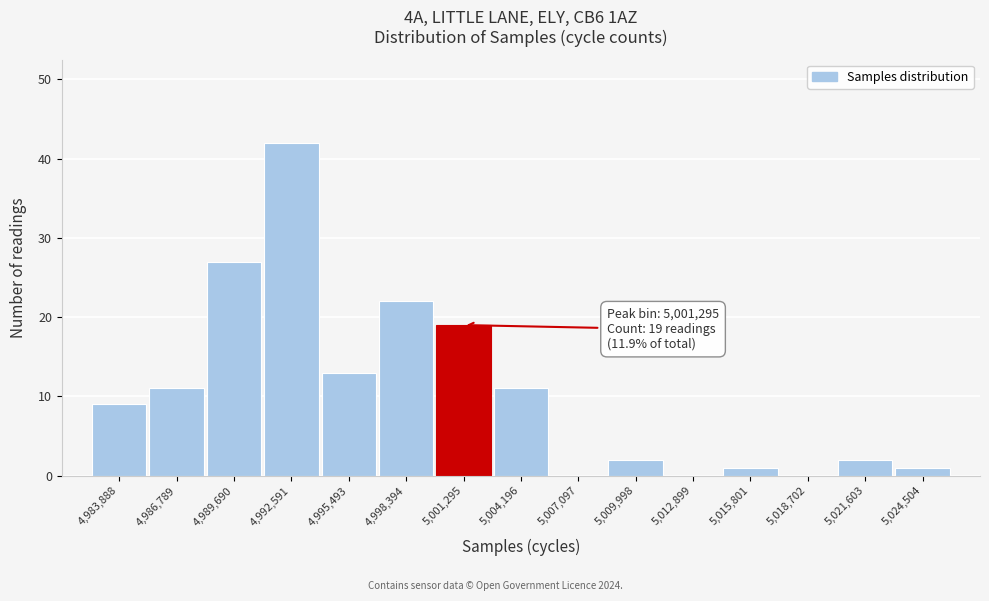

Which range on the x-axis has the tallest bar?

4991000 to 4994000